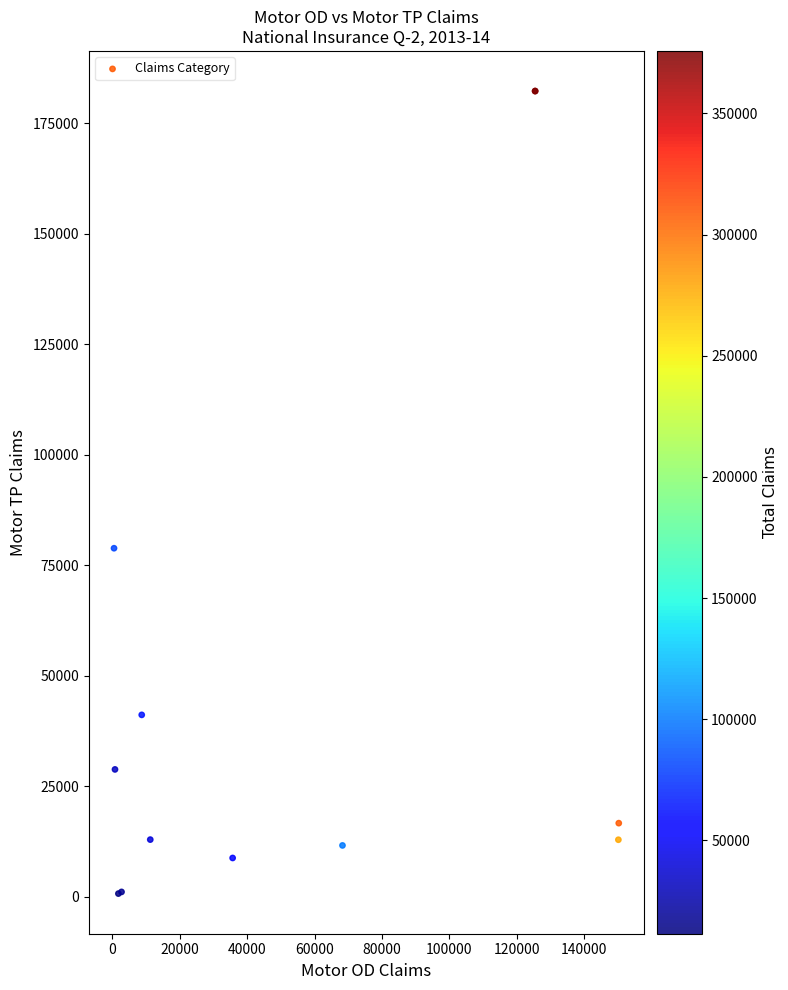

What Y value in the scatter plot is closest to 91529?

78881